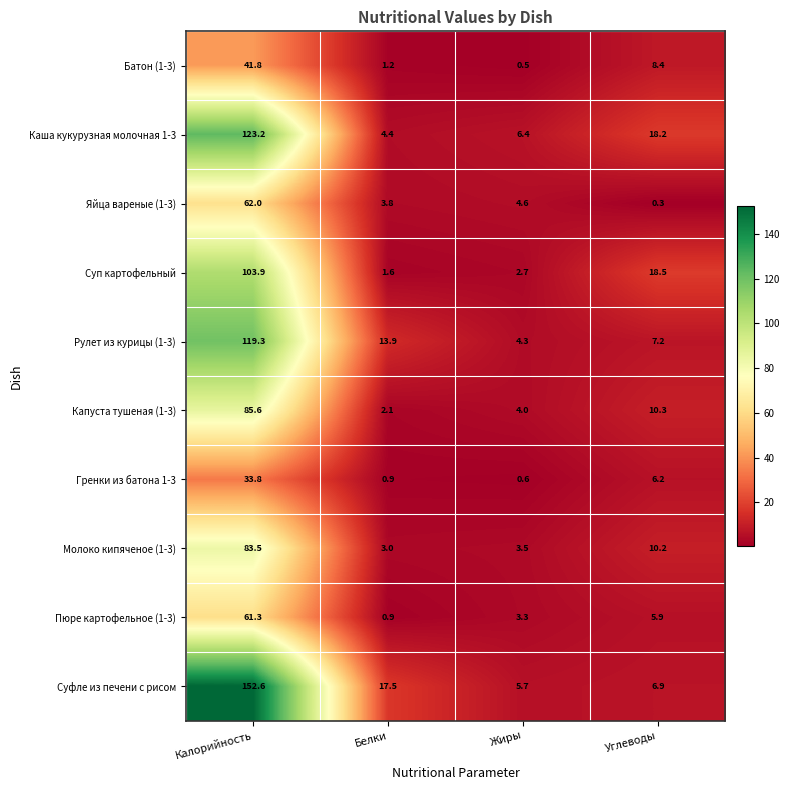

True or false: Пюре картофельное (1-3) has a value of 5.6 at Жиры.

False